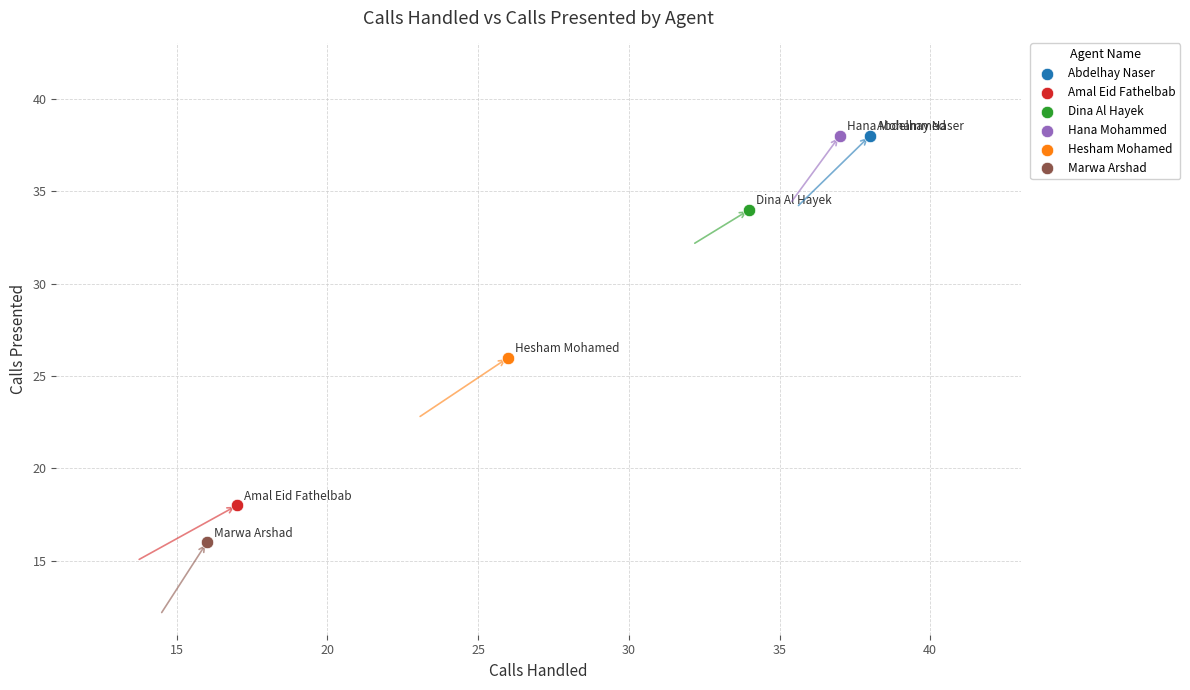

Which series reaches the minimum Y coordinate?

Marwa Arshad